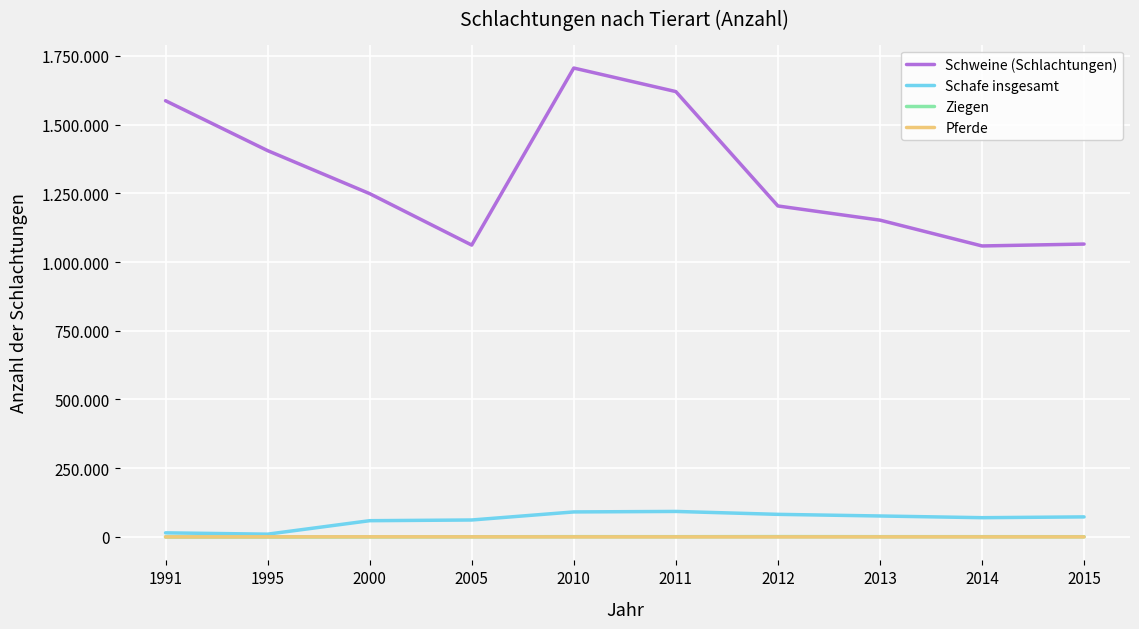

Is this an area chart (filled region under the line)?

No